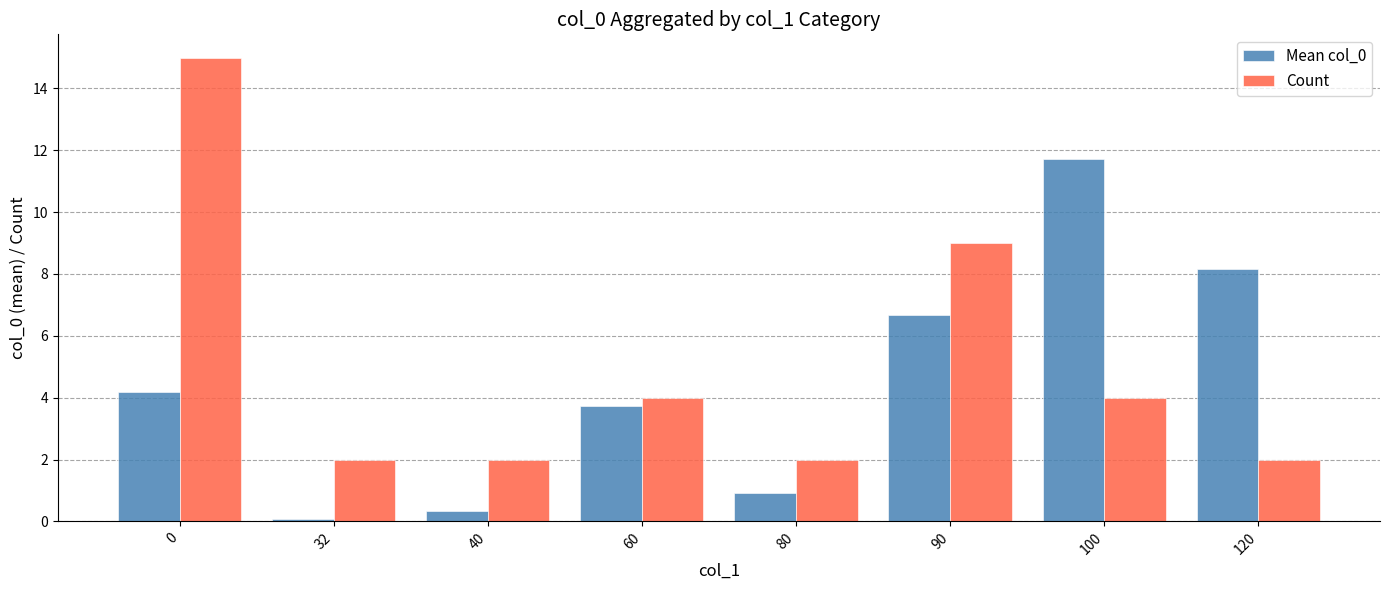

The value of Mean col_0 at 120 is 14.4. True or false?

False